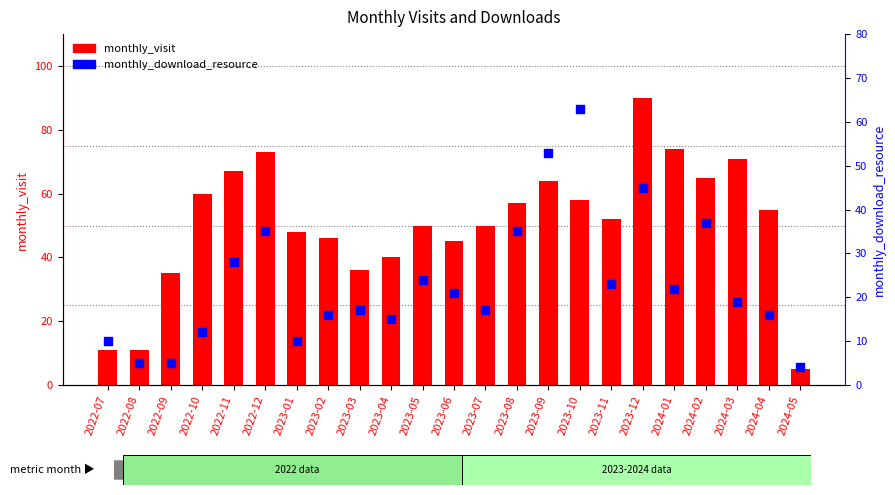

Which series contains the lowest Y value?

monthly_download_resource